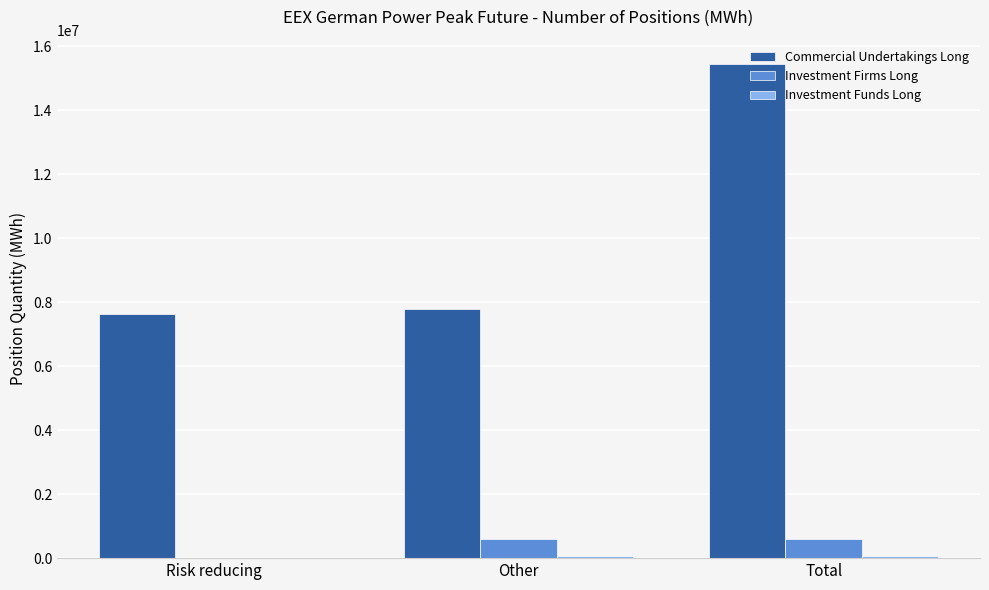

What is the maximum value shown in the chart?

15429360